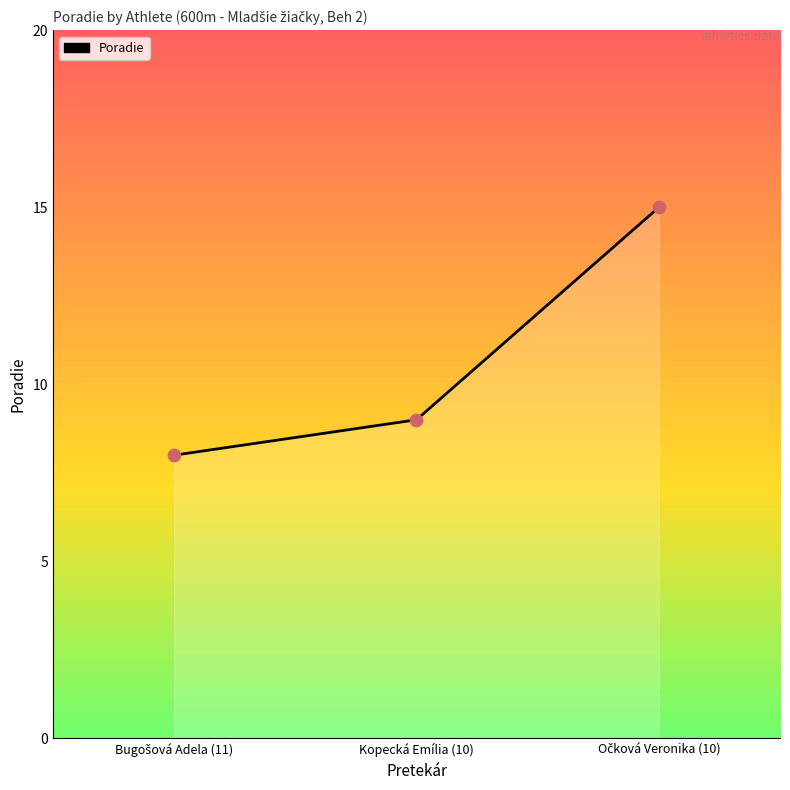

At which label is the value closest to 11?

Kopecká Emília (10)